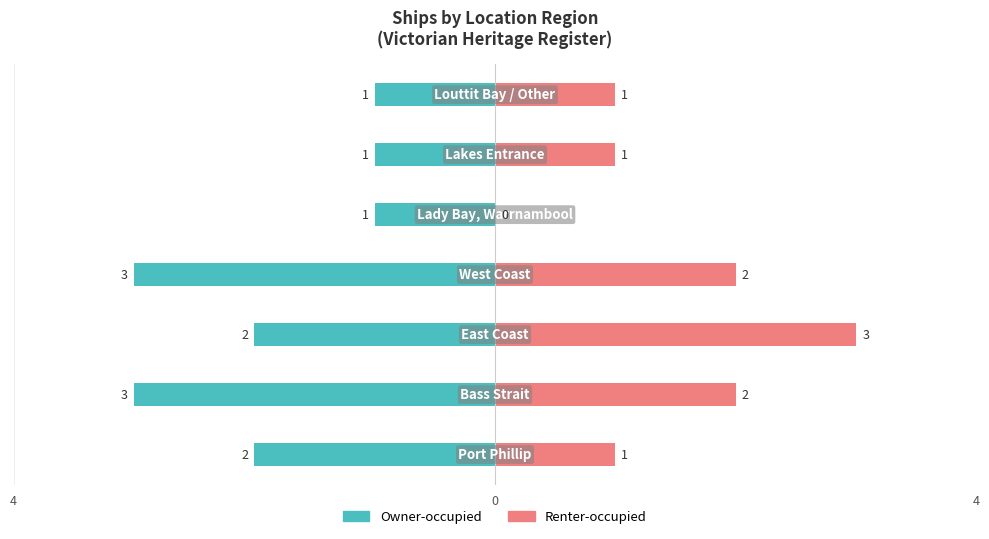

How many series are shown in this chart?

2